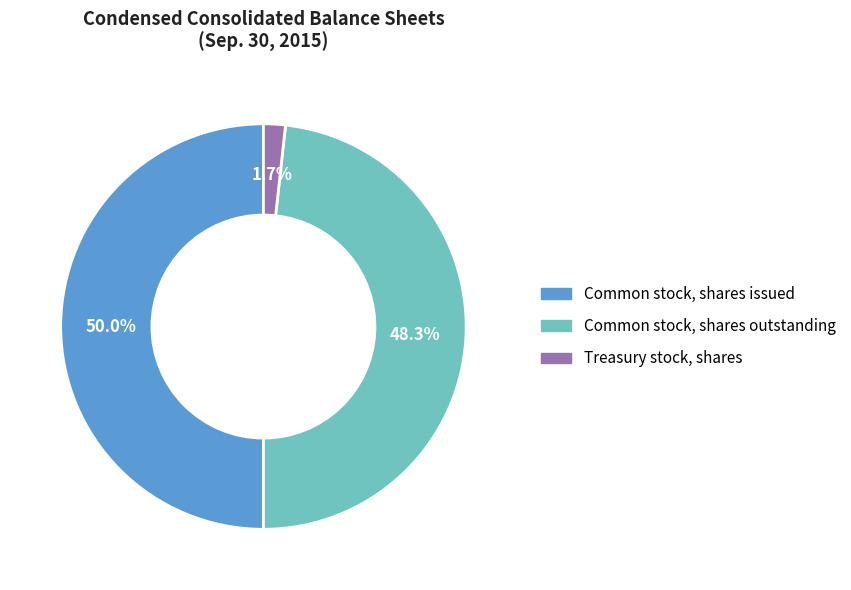

To the nearest percent, what is the combined percentage of Treasury stock, shares and Common stock, shares outstanding?

50%